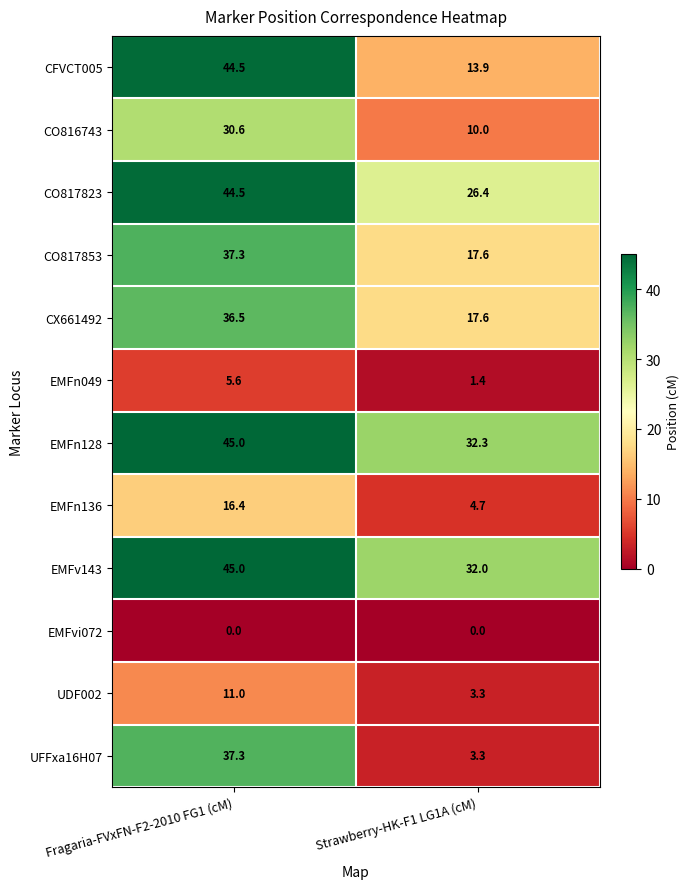

What is the difference between the highest and lowest values at Fragaria-FVxFN-F2-2010 FG1 (cM)?

45.0